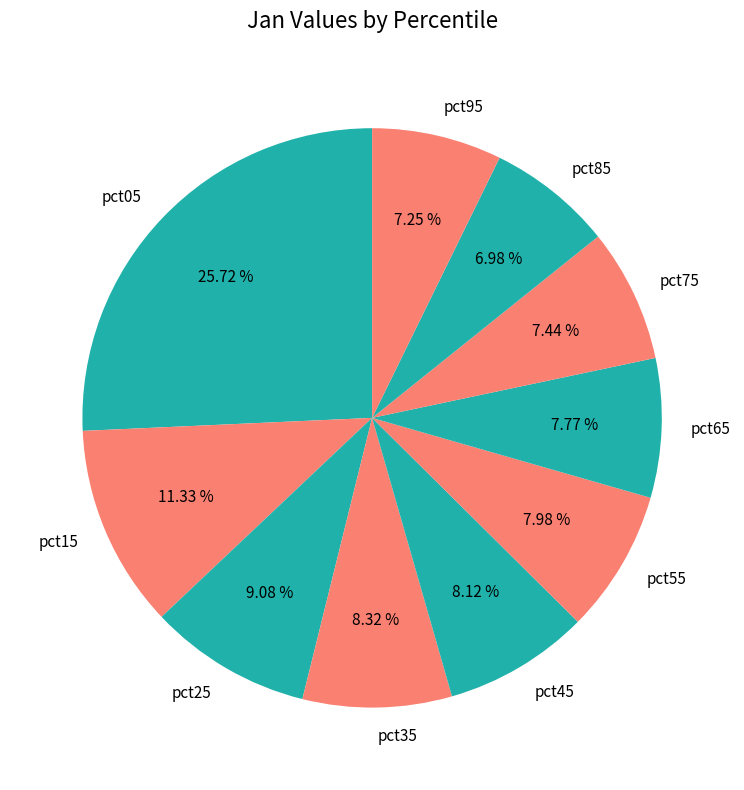

True or false: pct55 accounts for 20% of the total.

False